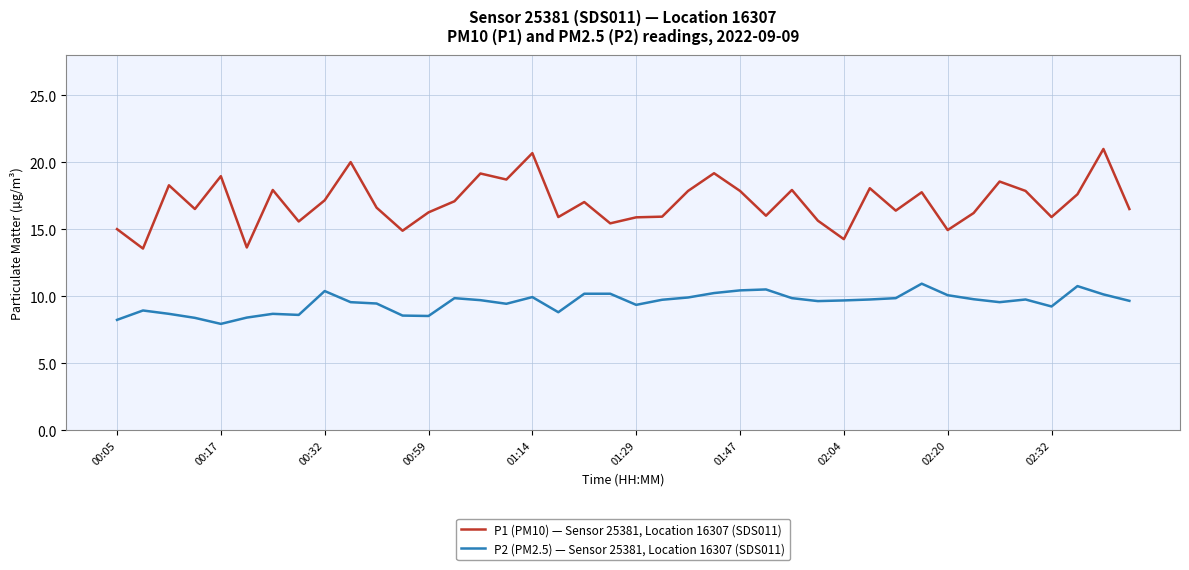

Which series has the widest spread of values?

P1 (PM10) — Sensor 25381, Location 16307 (SDS011)